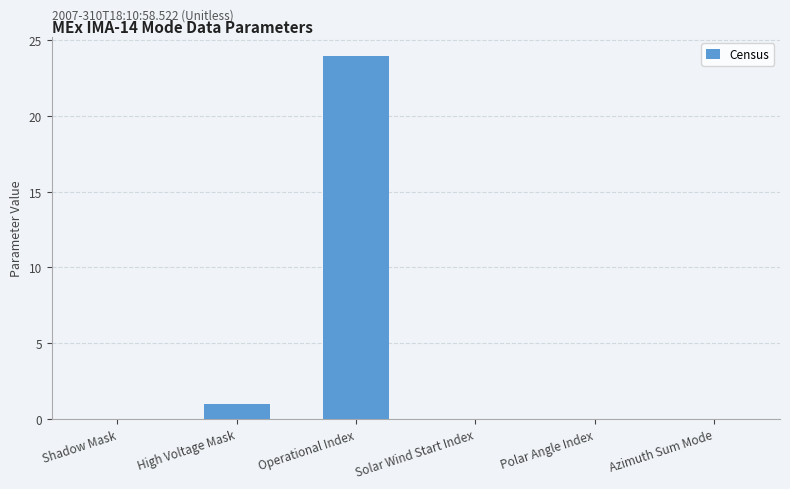

Between Shadow Mask and High Voltage Mask, which is larger?

High Voltage Mask